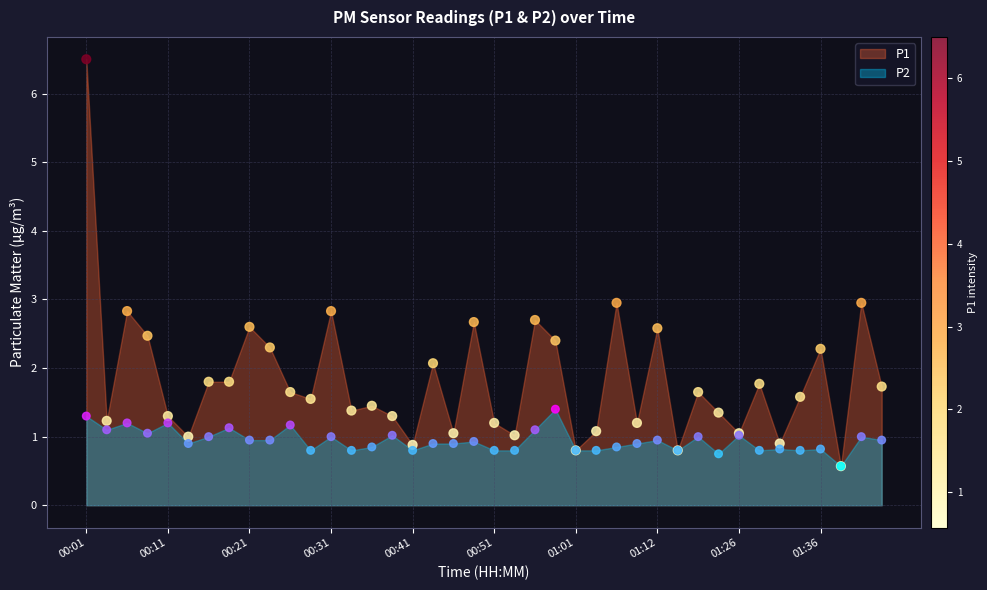

Which series contains the lowest Y value?

P1